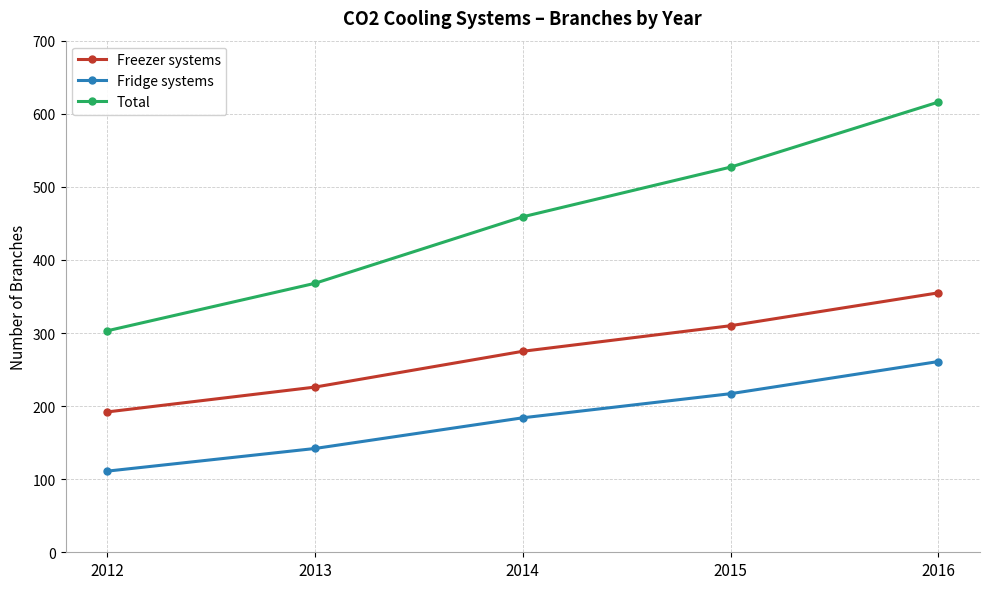

What is the difference between the Fridge systems values at 2015 and 2012?

106